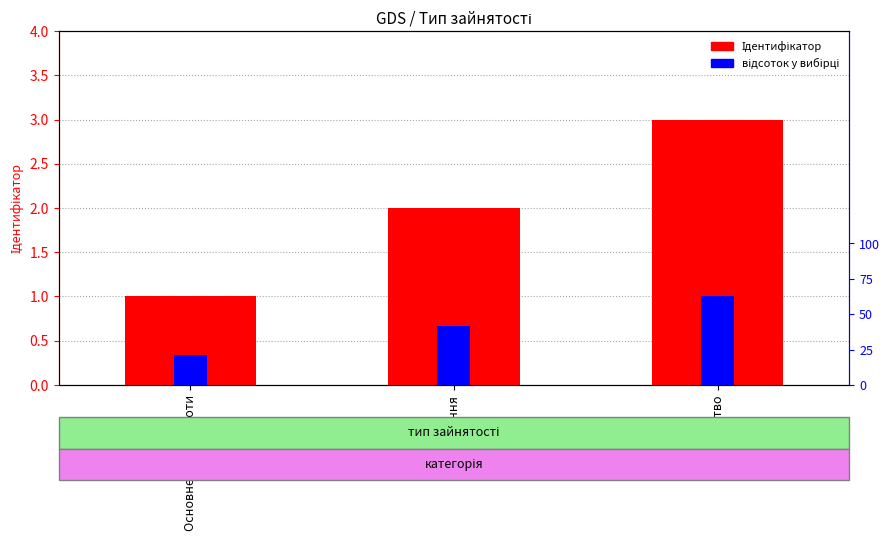

What is the difference between the Ідентифікатор values at Сумісництво and Основне місце роботи?

2.0